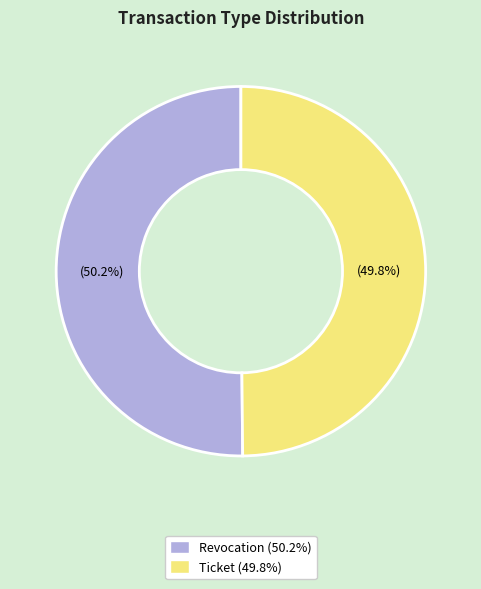

What percentage is the Ticket slice, to the nearest percent?

50%